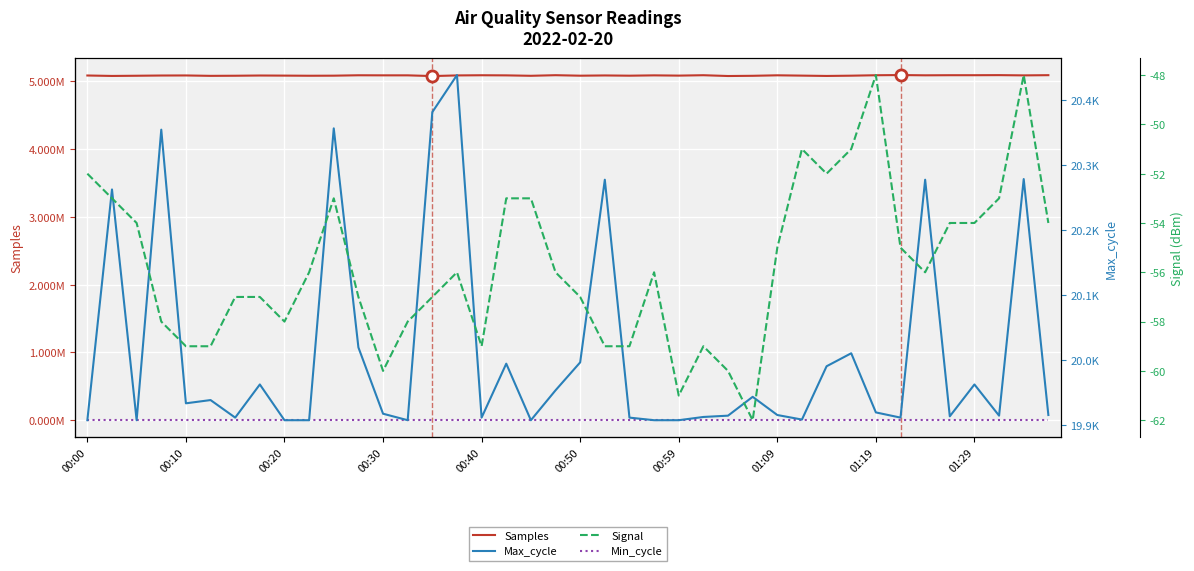

In Samples, how many points are lower than both neighbors (excluding endpoints)?

14